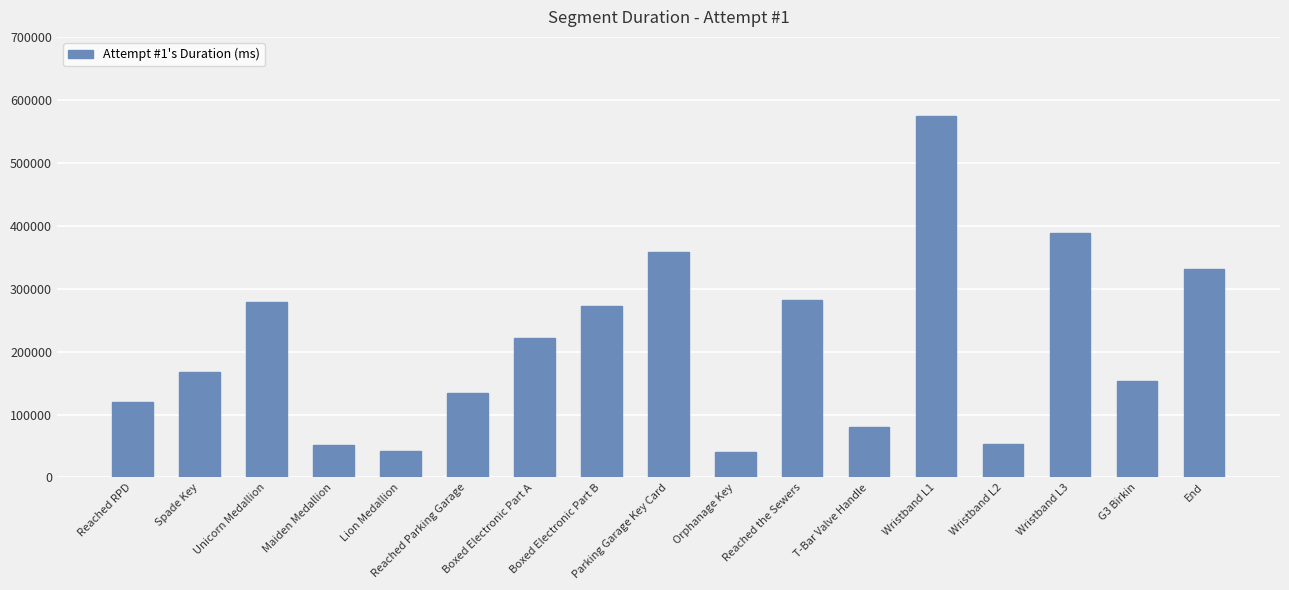

What position from the left is Reached the Sewers?

11